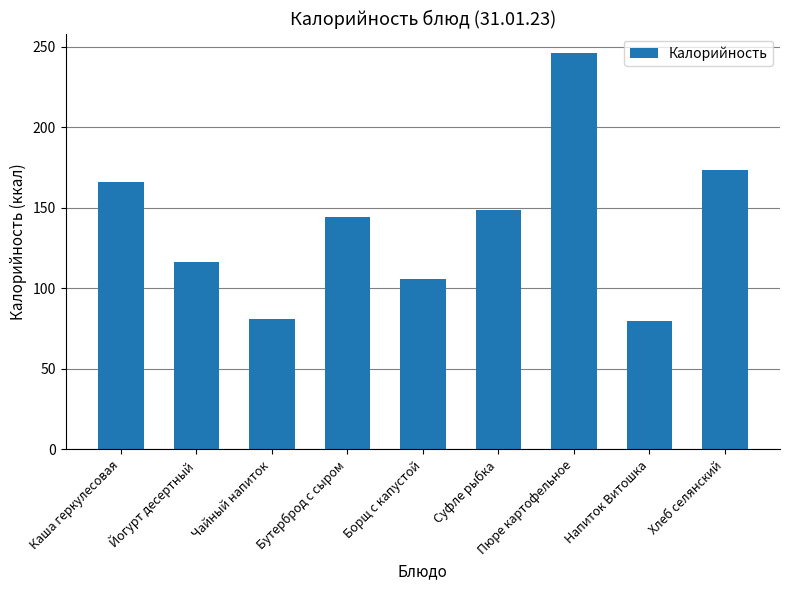

What is the difference between the second highest and second lowest values?

92.6